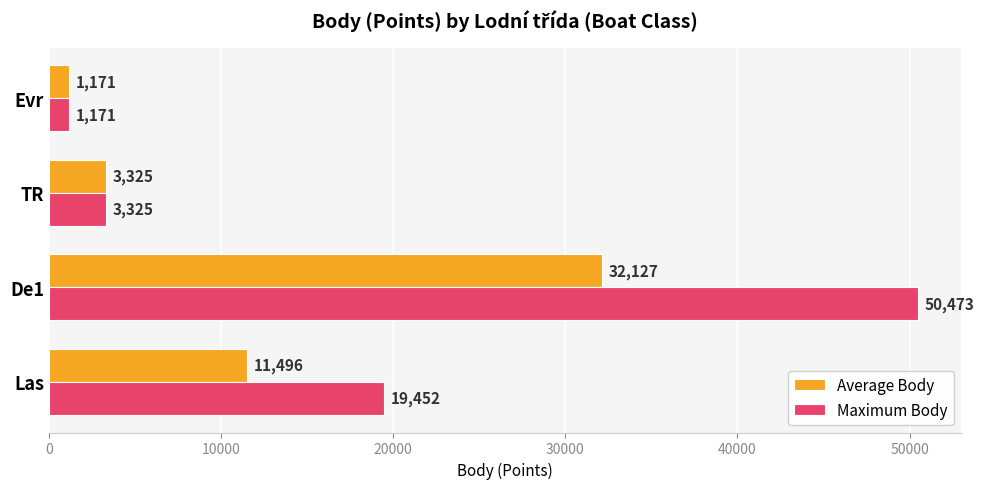

Which series has the largest total across all categories?

Maximum Body